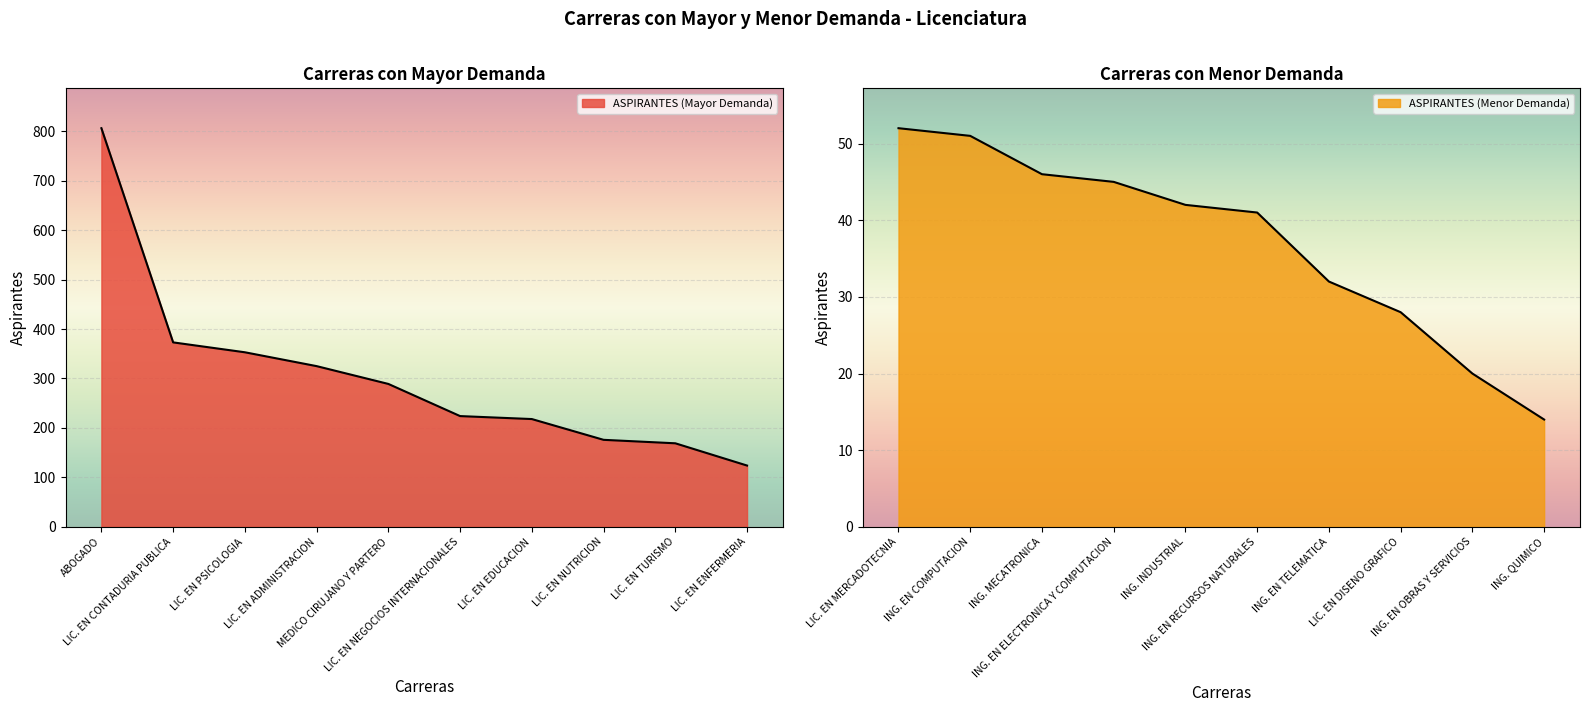

What is the minimum value for ASPIRANTES (Menor Demanda)?

14